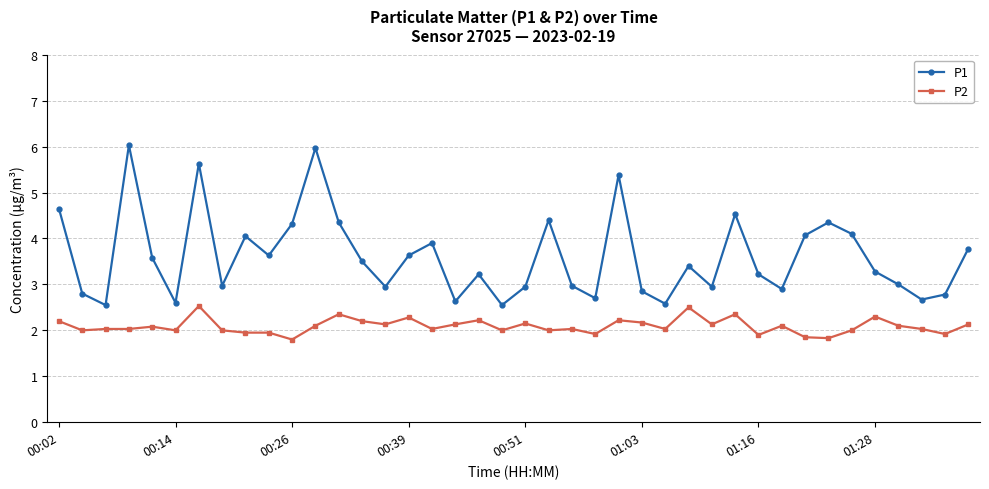

Rank the series by their maximum value, from lowest to highest.

P2, P1